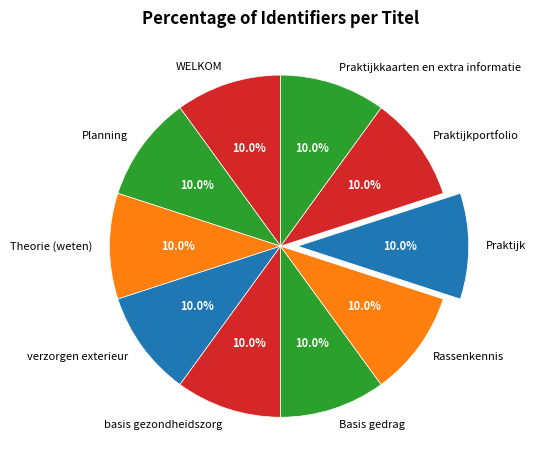

The Theorie (weten) slice represents 17% of the pie. True or false?

False